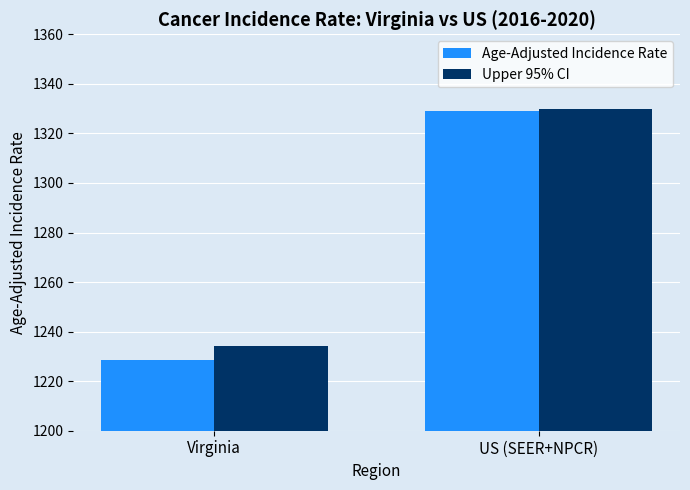

Between Virginia and US (SEER+NPCR), which series saw the biggest shift?

Age-Adjusted Incidence Rate